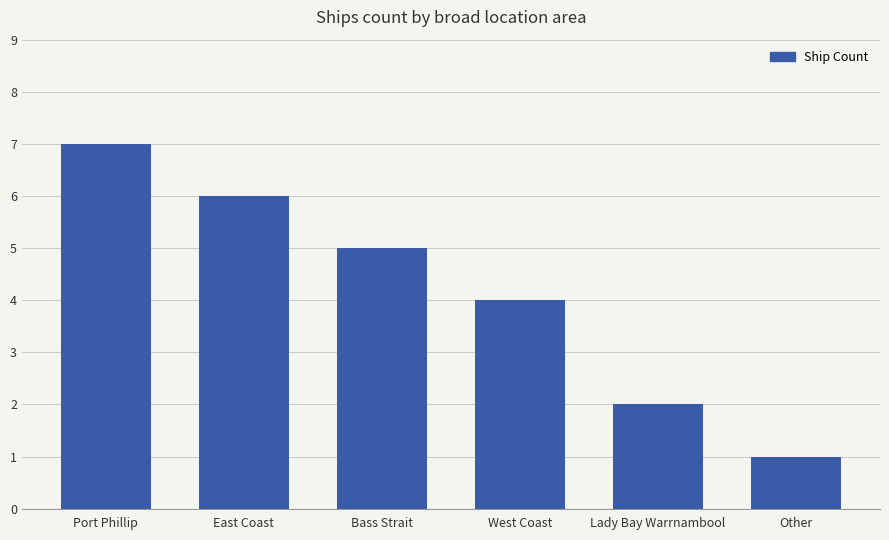

What is the value of the 4th bar from the left?

4